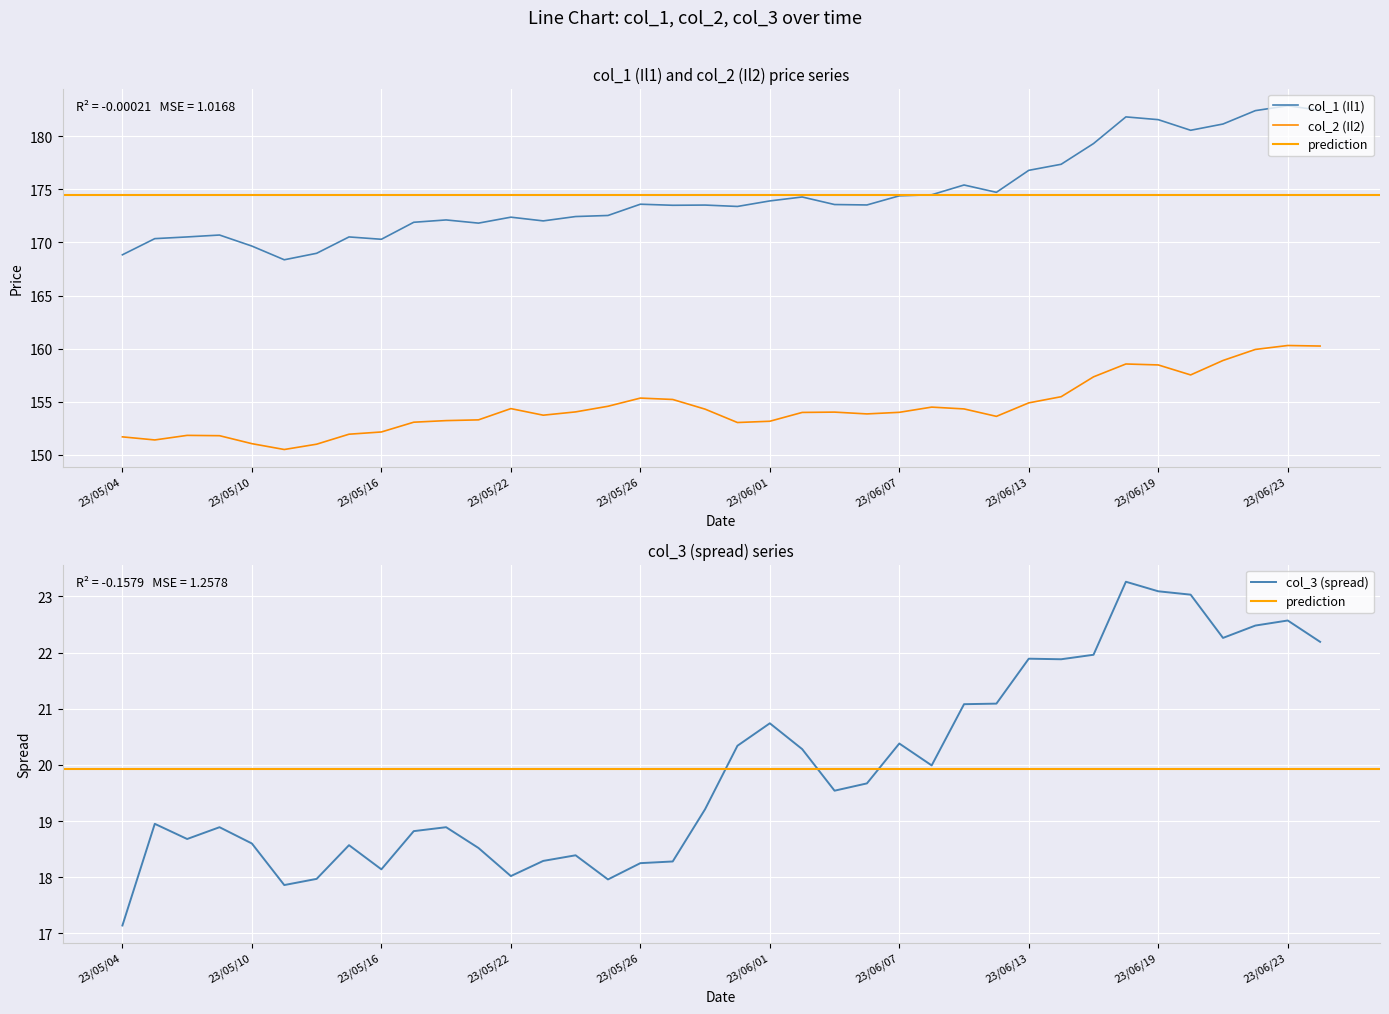

What is the approximate value of col_3 at 23/05/08?

18.7